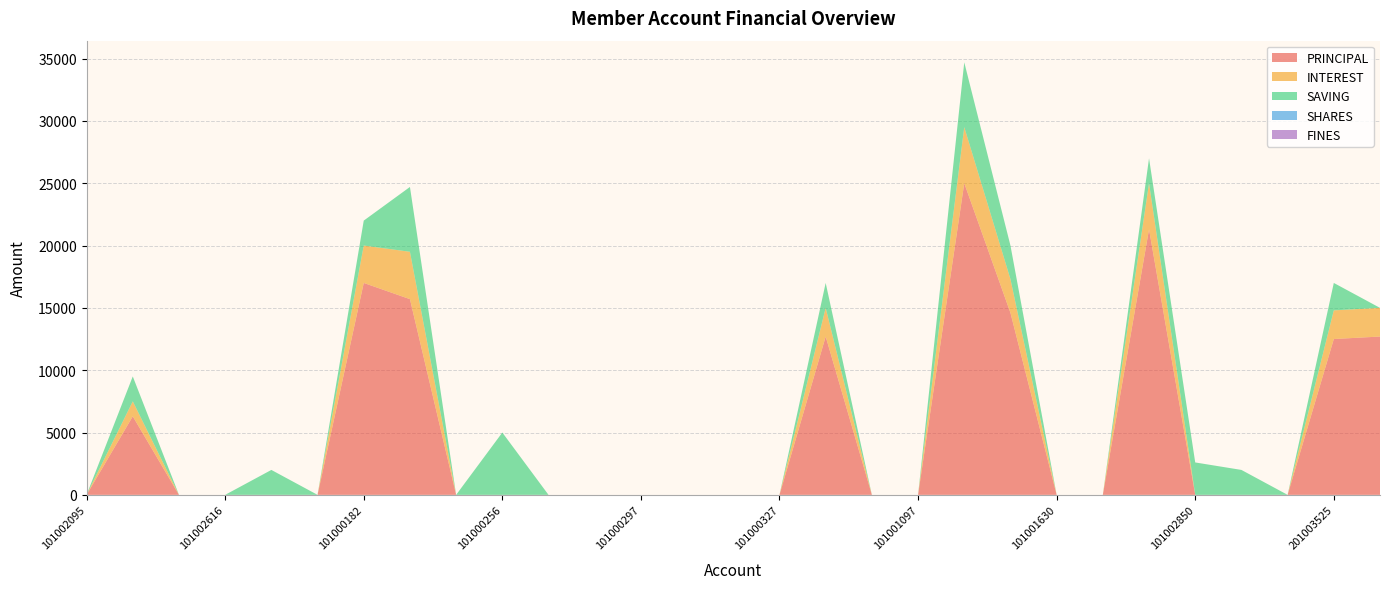

Reading left to right, transcribe all the data shown in this chart.

PRINCIPAL: 0	6300	0	0	0	0	17000	15700	0	0	0	0	0	0	0	0	12700	0	0	25000	14600	0	0	21300	0	0	0	12500	12700
INTEREST: 0	1200	0	0	0	0	3000	3800	0	0	0	0	0	0	0	0	2300	0	0	4500	2700	0	0	3700	0	0	0	2300	2300
SAVING: 0	2000	0	0	2000	0	2000	5200	0	5000	0	0	0	0	0	0	2000	0	0	5200	2700	0	0	2000	2600	2000	0	2200	0
SHARES: 0	0	0	0	0	0	0	0	0	0	0	0	0	0	0	0	0	0	0	0	0	0	0	0	0	0	0	0	0
FINES: 0	0	0	0	0	0	0	0	0	0	0	0	0	0	0	0	0	0	0	0	0	0	0	0	0	0	0	0	0